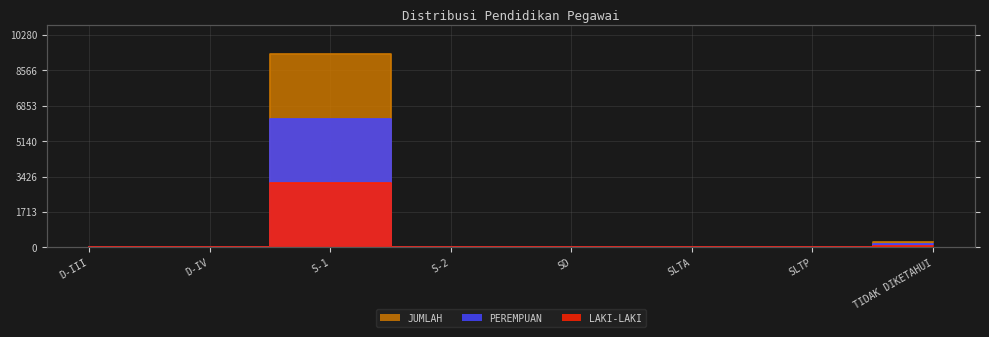

The value of PEREMPUAN at TIDAK DIKETAHUI is 175. True or false?

True